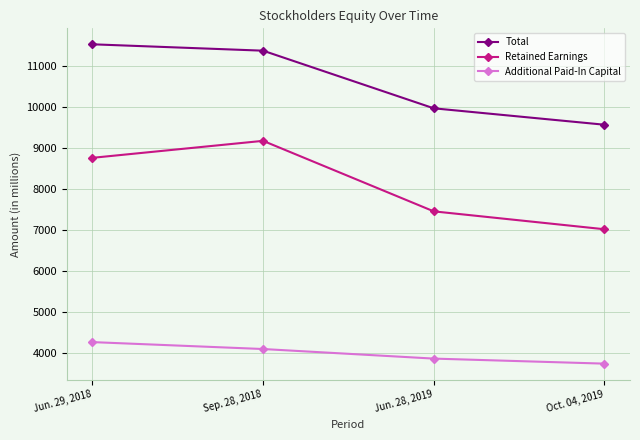

What is the minimum value shown in the chart?

3728